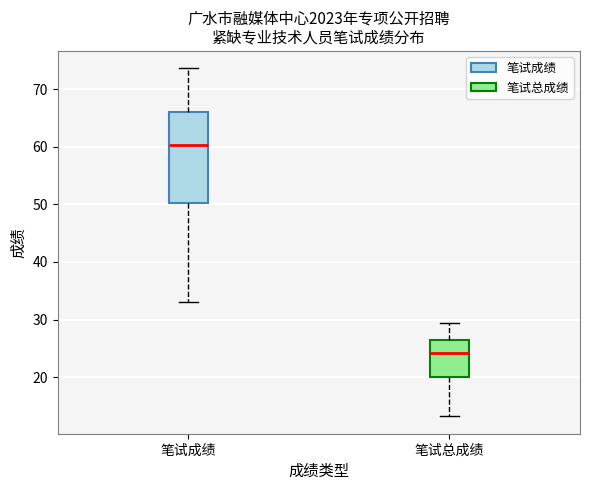

Which box's median line is the lowest?

笔试总成绩